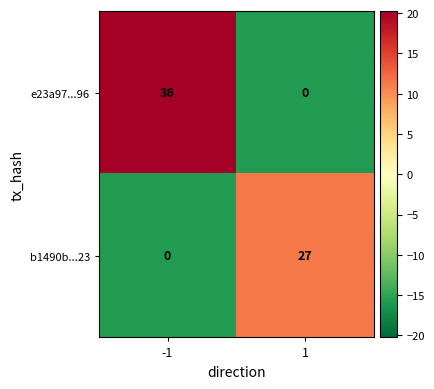

Rank the series by their average value, from lowest to highest.

b1490b...23, e23a97...96